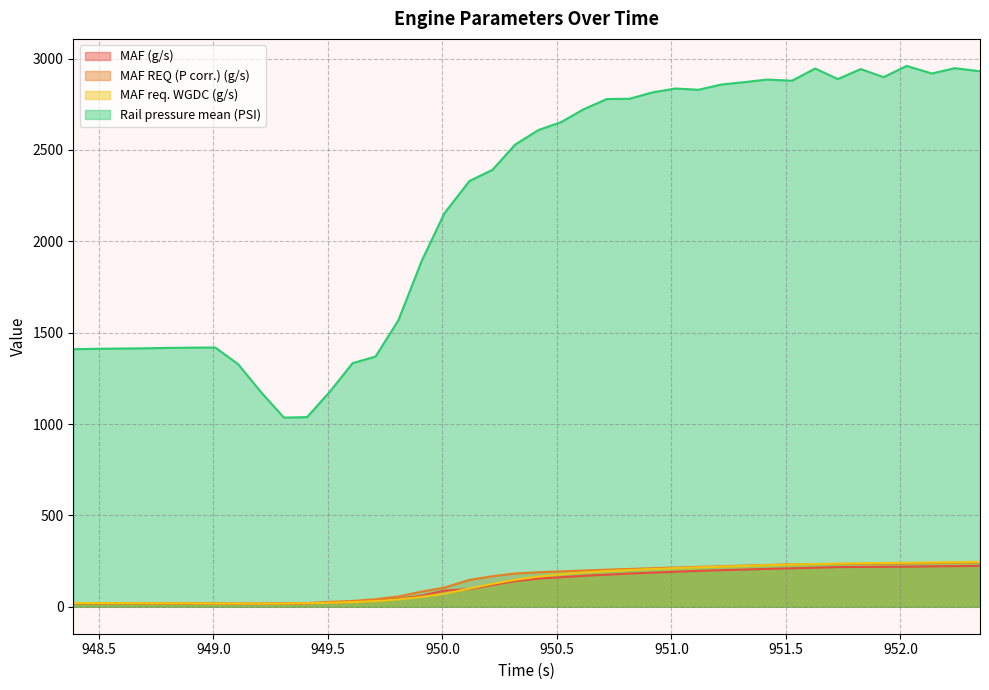

What is the difference between the MAF REQ (P corr.) (g/s) values at 950.118 and 950.318?

35.0